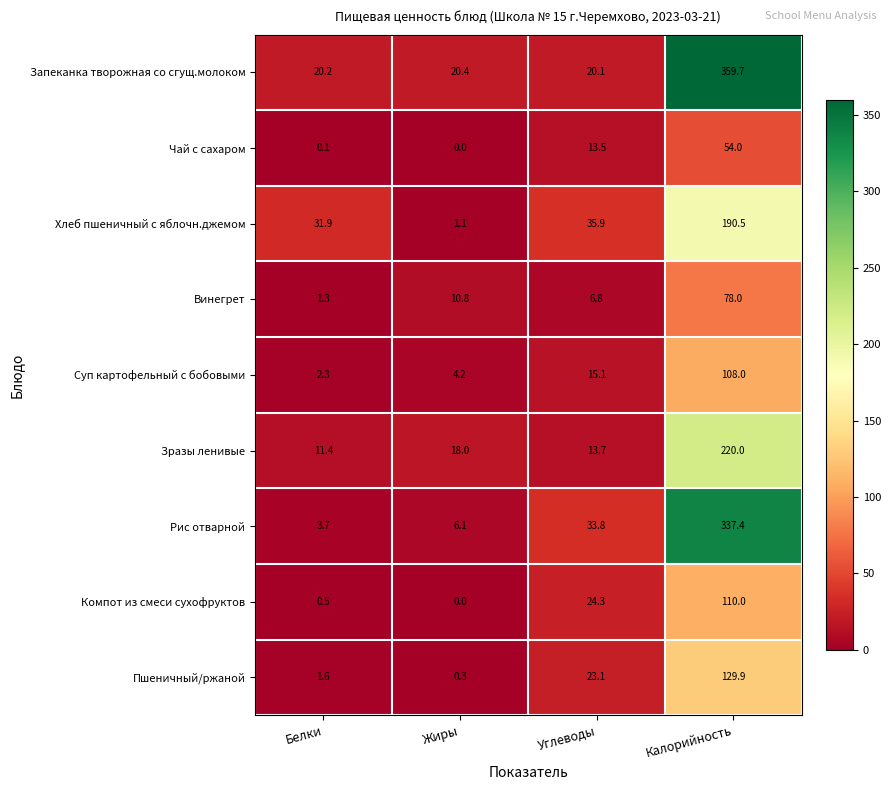

What is the spread (max minus min) of values at Белки?

31.8